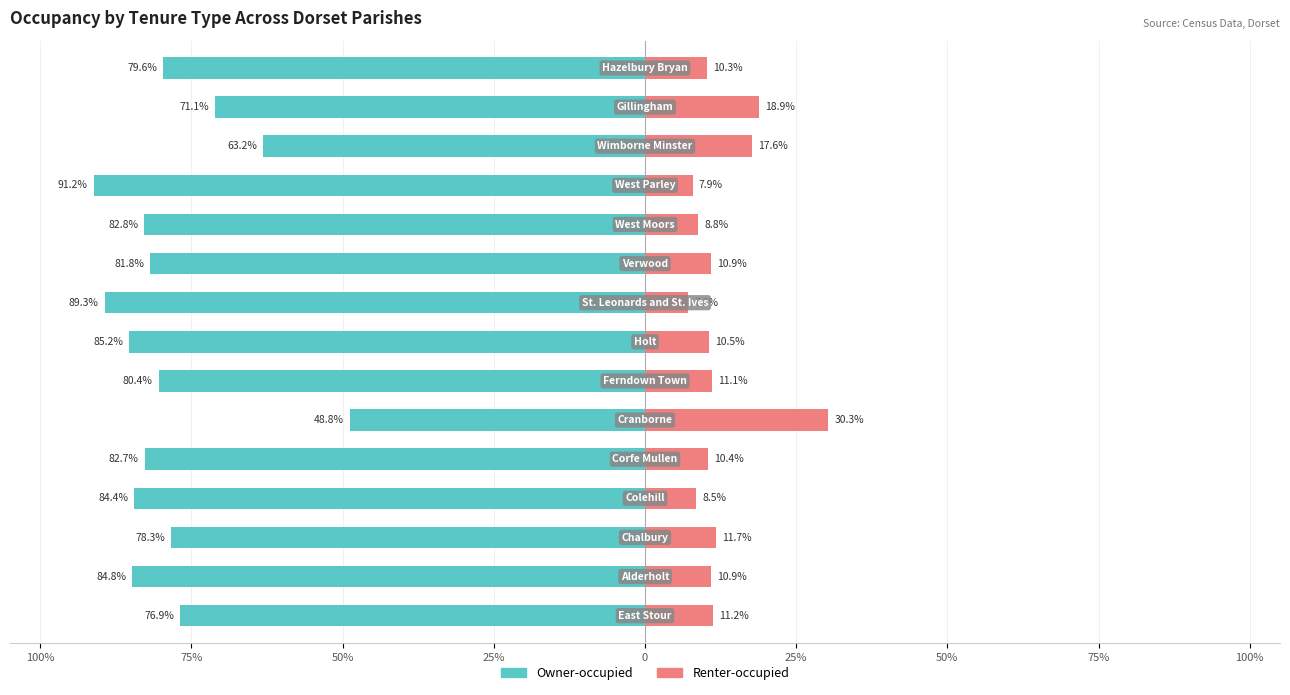

What is the difference between the maximum and minimum values in the Renter-occupied series?

23.1